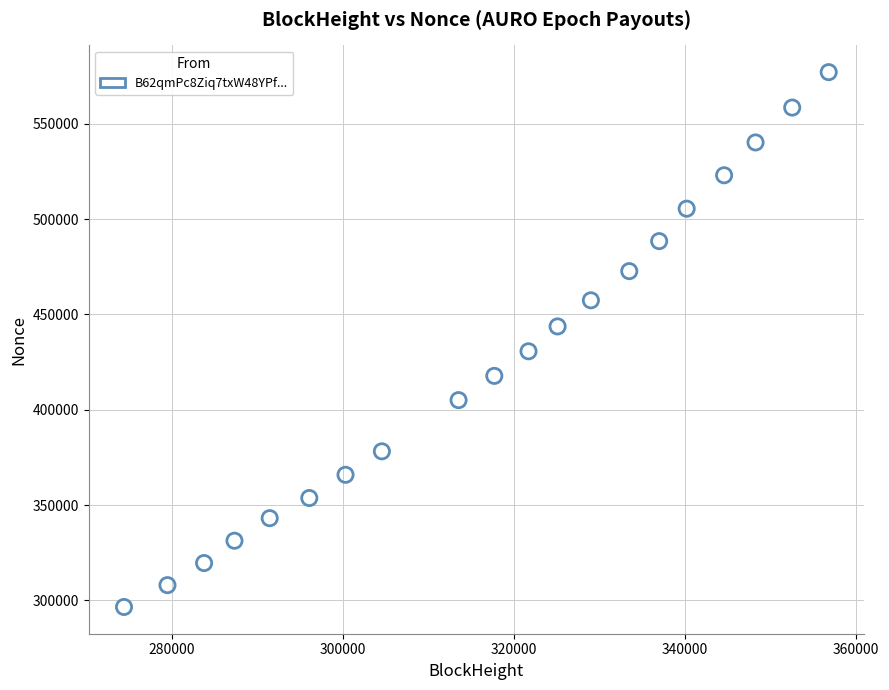

What is the range of X values (max minus min)?

82371